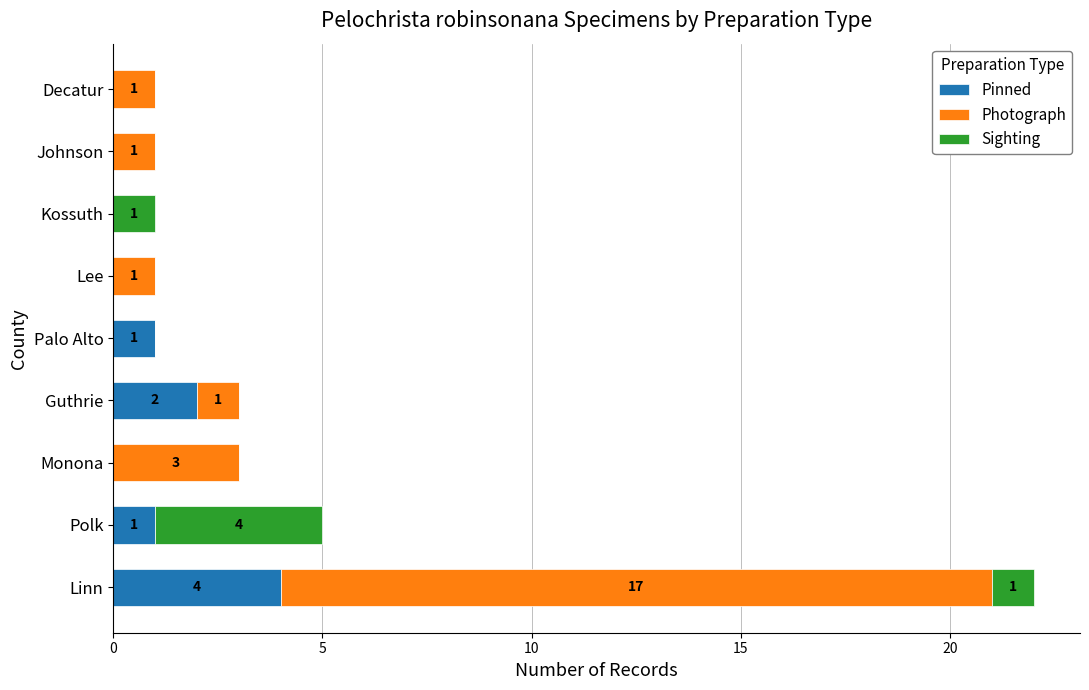

The value of Pinned at Lee is 0. True or false?

True